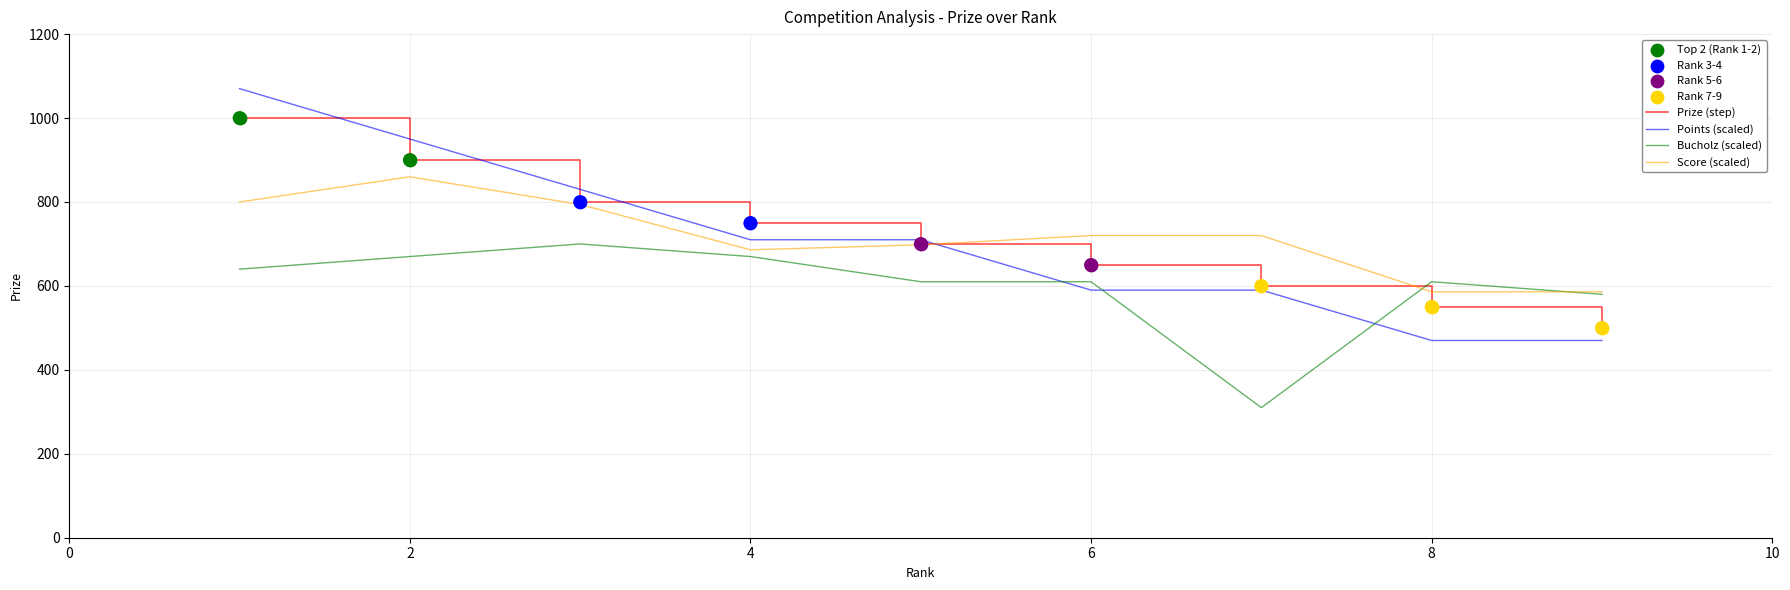

Which series has the widest spread of values?

Points (scaled)